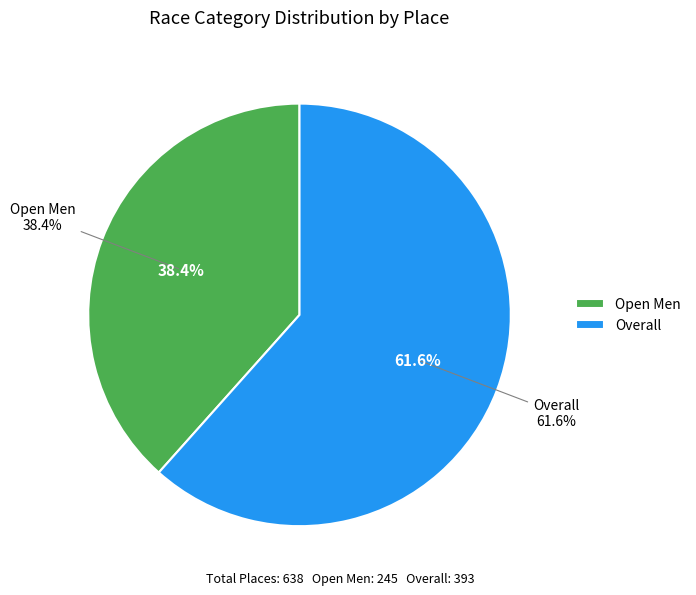

To the nearest percent, what is the difference between the largest and smallest slice percentages?

23%